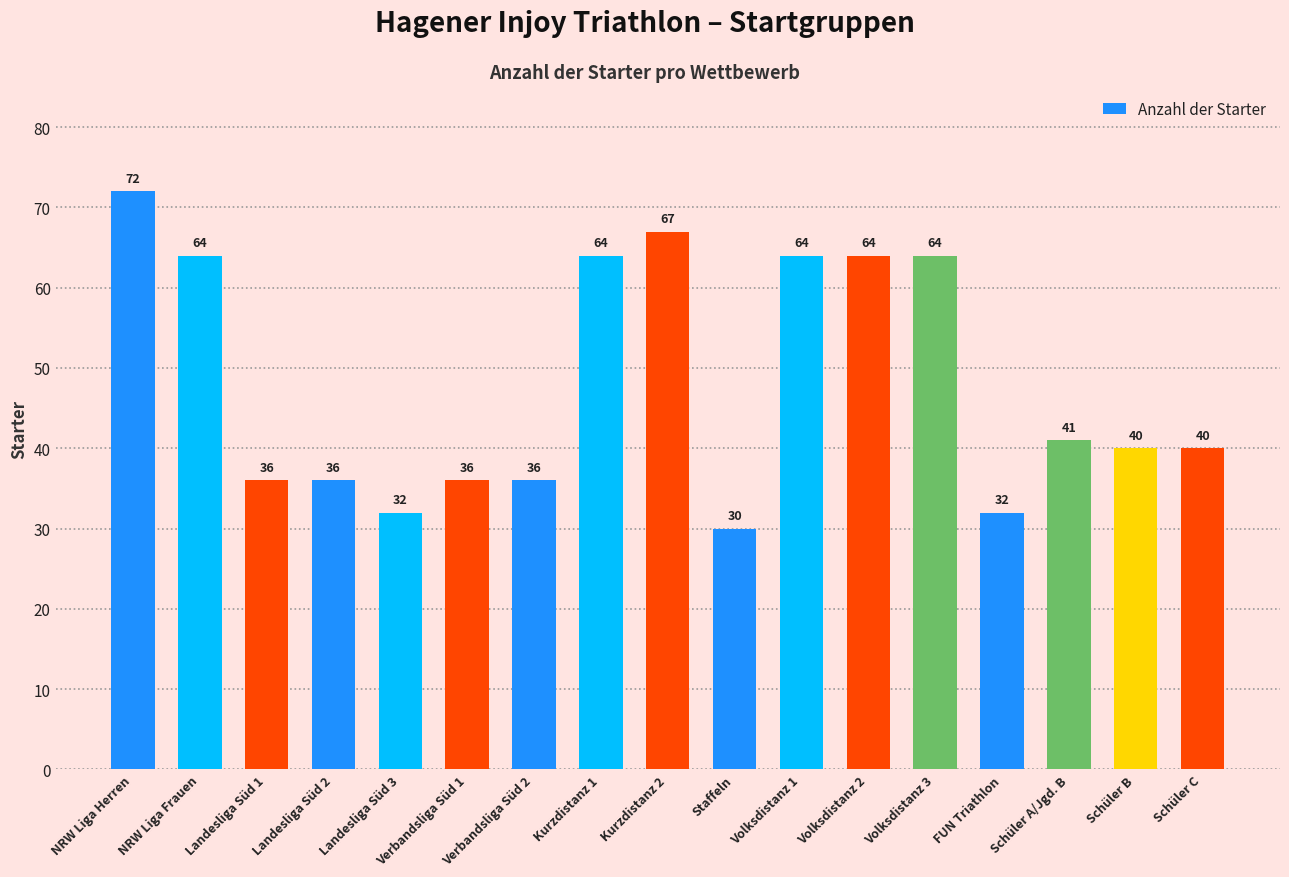

What is the difference between the values at Landesliga Süd 1 and Kurzdistanz 2?

31